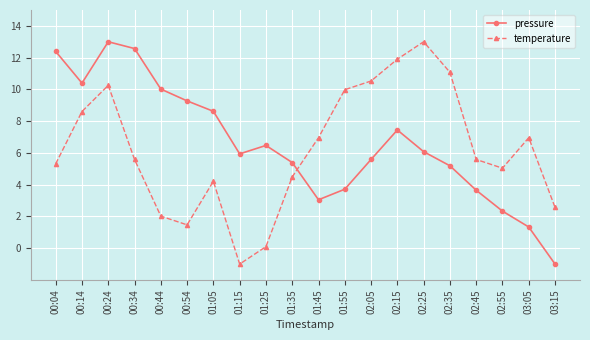

What is the spread (max minus min) of values at 02:25?

6.9